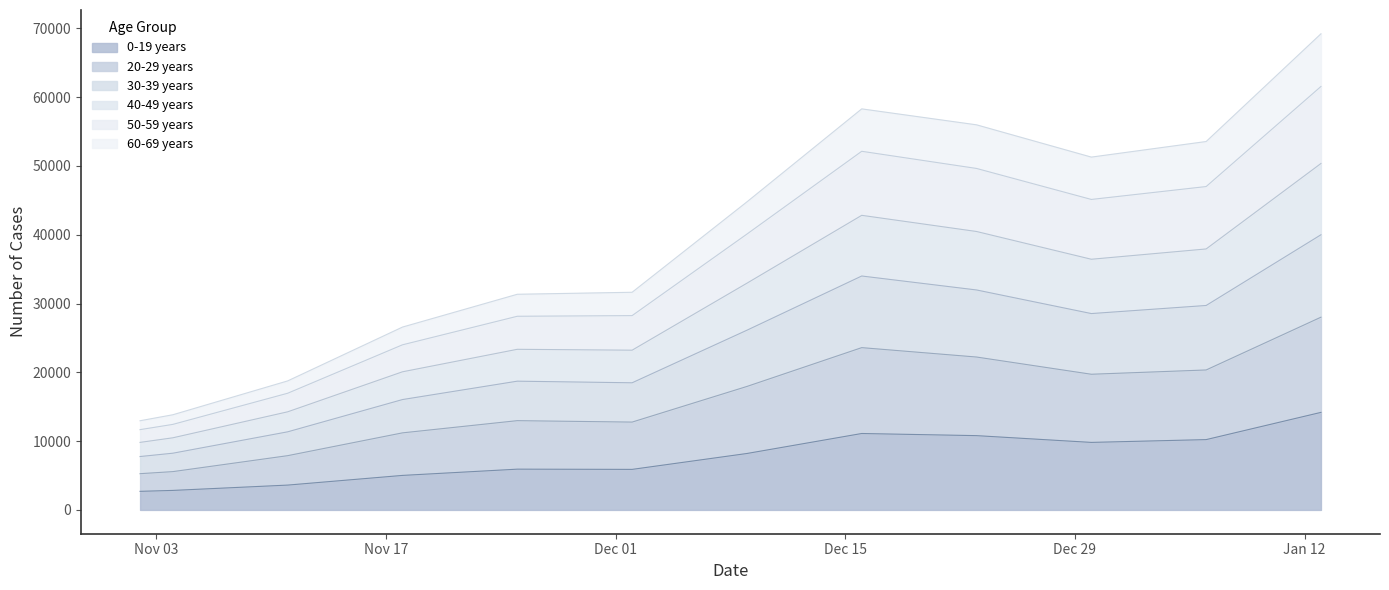

What are all the series names shown in the legend?

0-19 years, 20-29 years, 30-39 years, 40-49 years, 50-59 years, 60-69 years